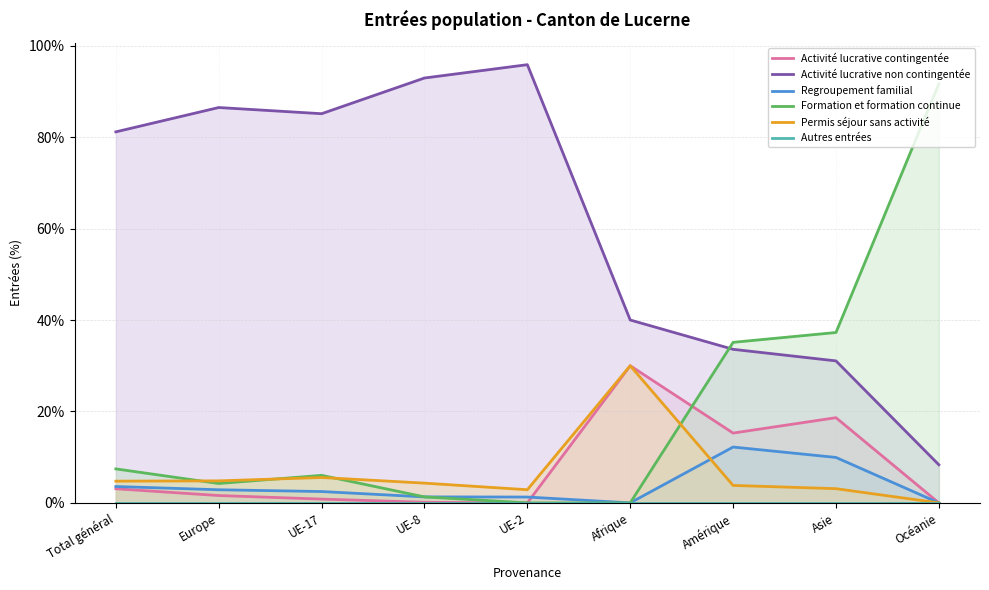

At which label is Regroupement familial closest to 6?

Total général